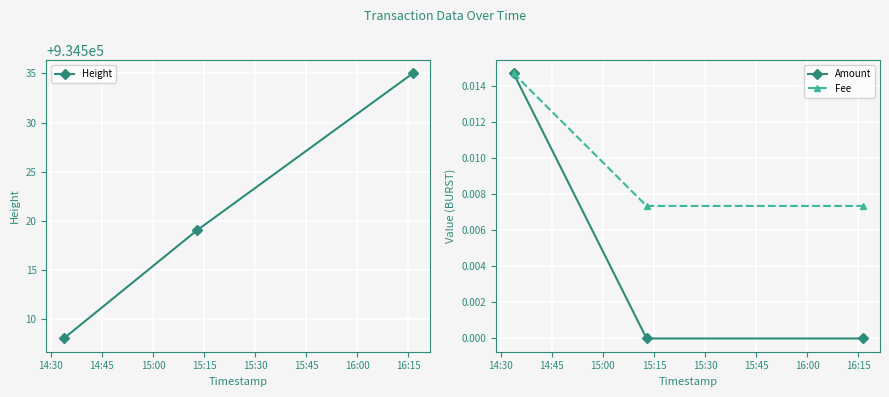

What is the maximum value for Height?

934535